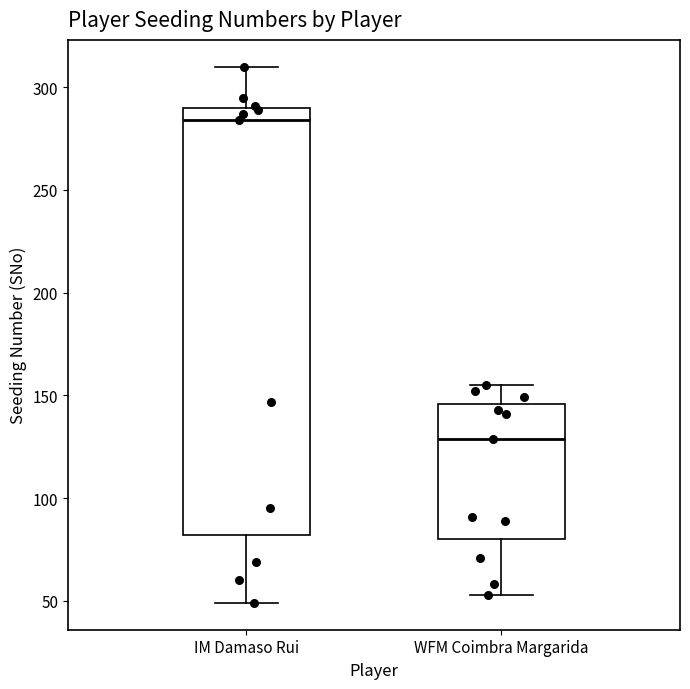

Comparing the boxes themselves (not the whiskers), which one is the tallest?

IM Damaso Rui